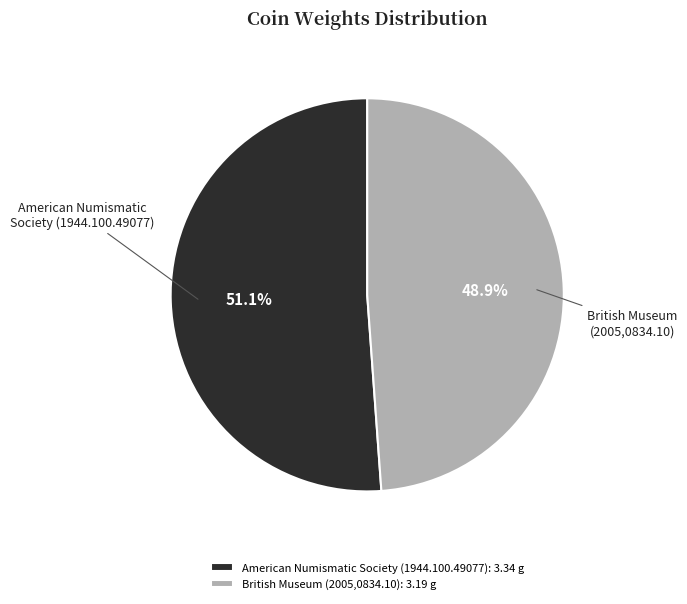

What is the ratio of the value at American Numismatic Society (1944.100.49077) to the value at British Museum (2005,0834.10)?

1.0